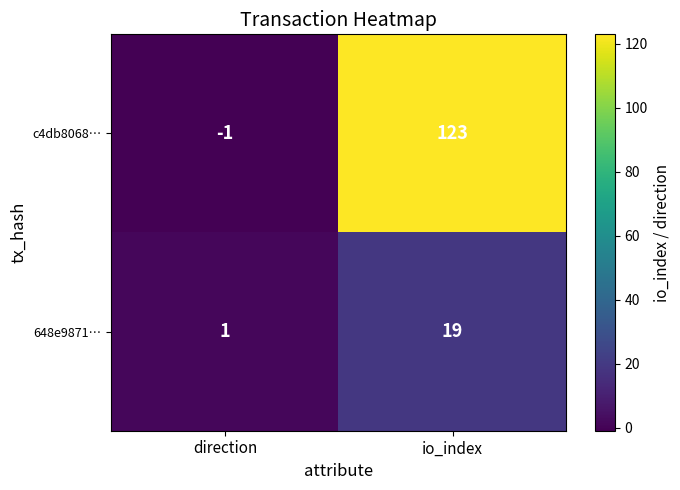

The c4db8068… series shows 123 at io_index. True or false?

True